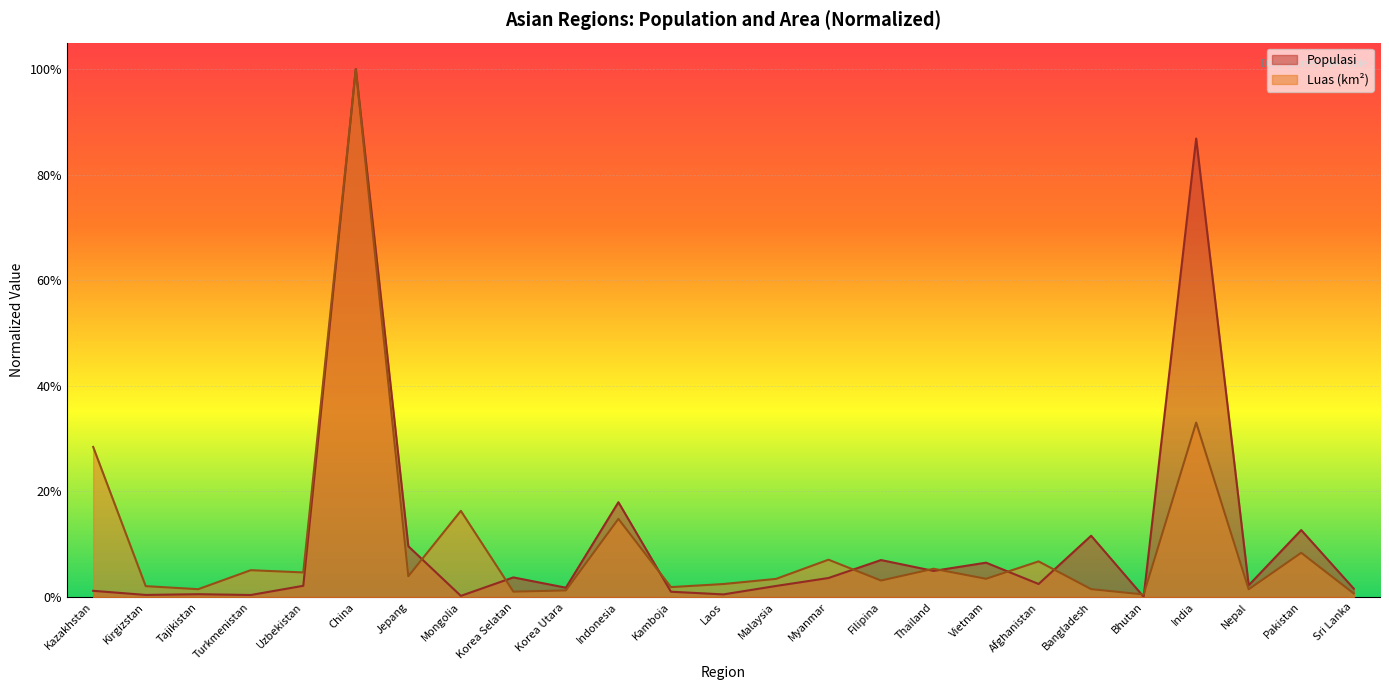

How many lines are shown in the chart?

2